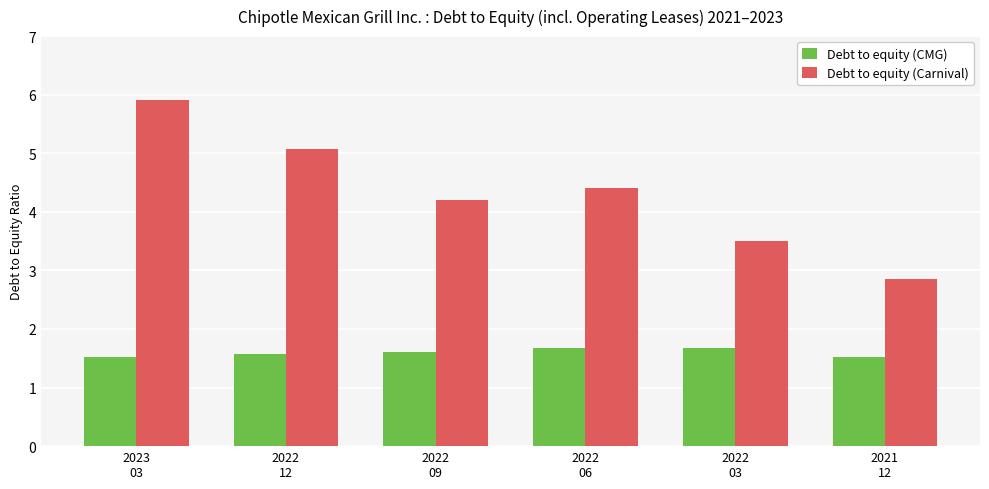

The Debt to equity (Carnival) series shows 1.9 at 2022
06. True or false?

False